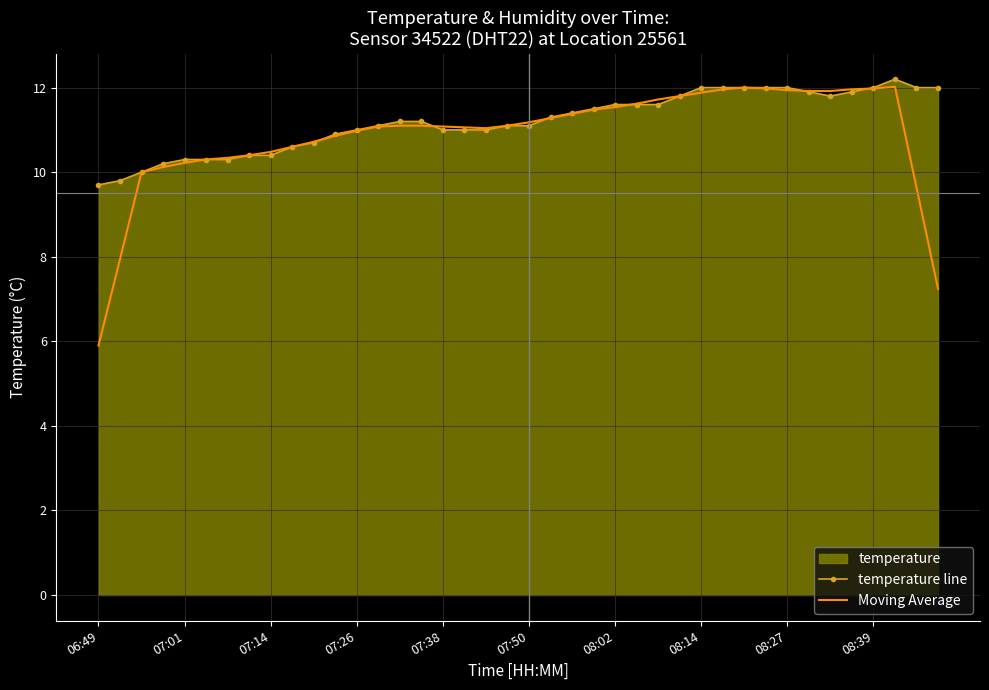

What is the smallest value displayed?

5.9